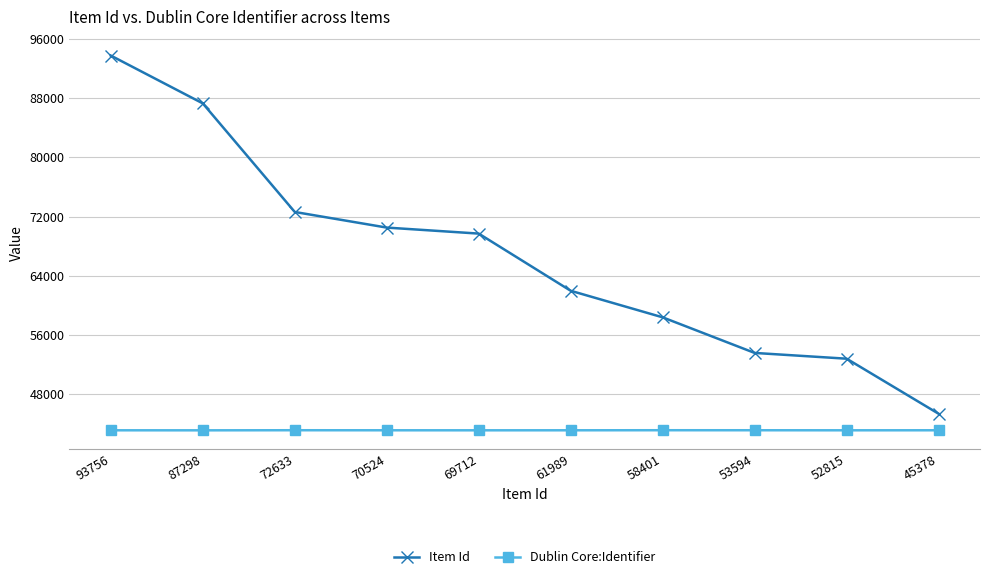

Rank the series by their average value, from highest to lowest.

Item Id, Dublin Core:Identifier